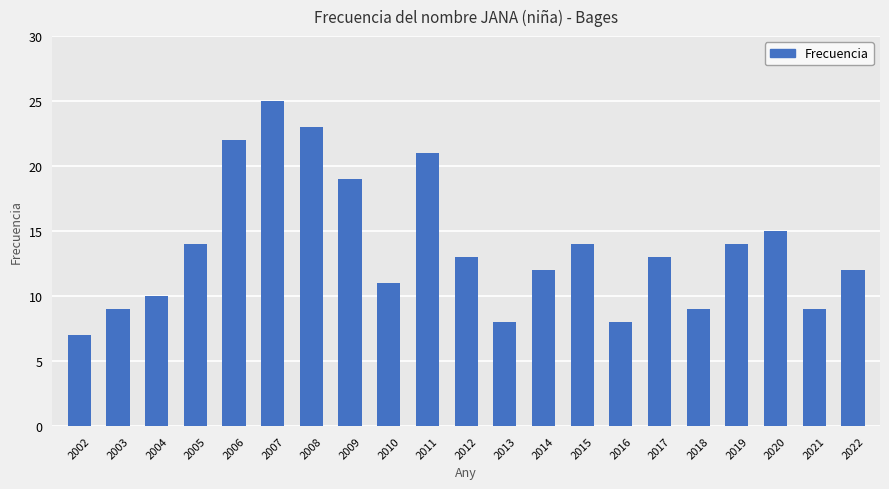

How many bars are there in total?

21